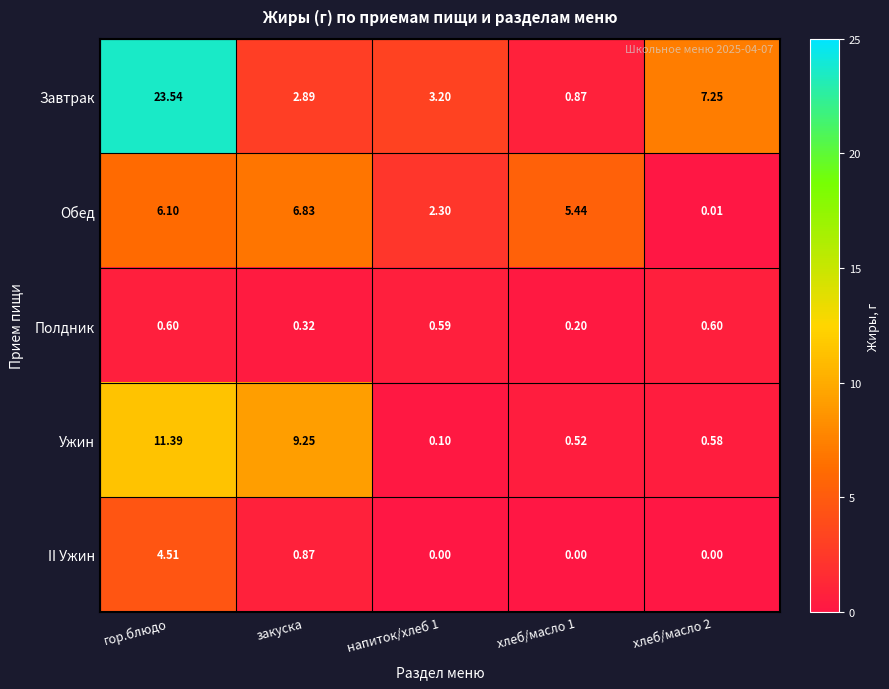

Which series has the largest total across all categories?

Завтрак